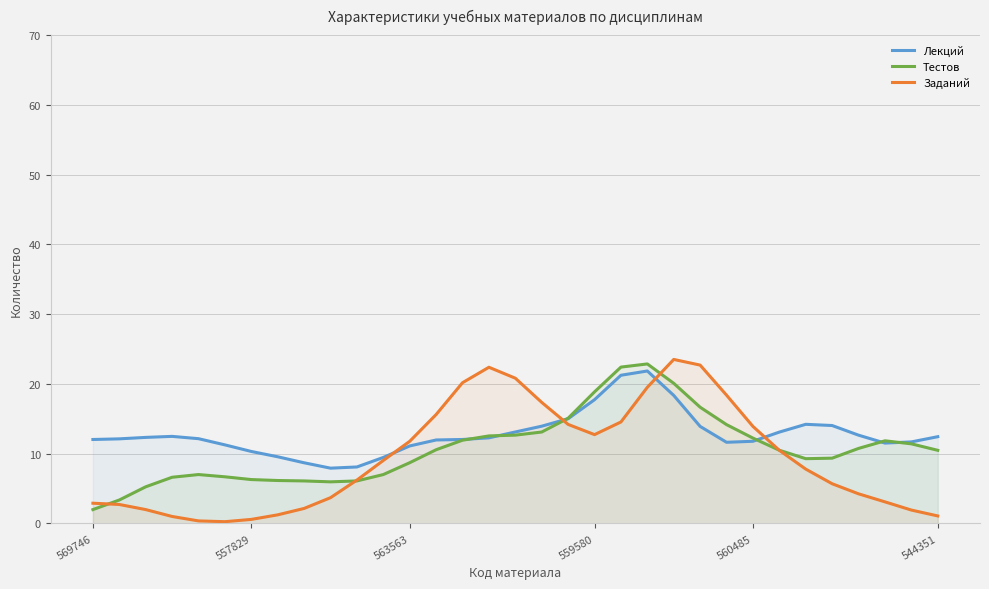

What is the spread (max minus min) of values at 563563?

3.1